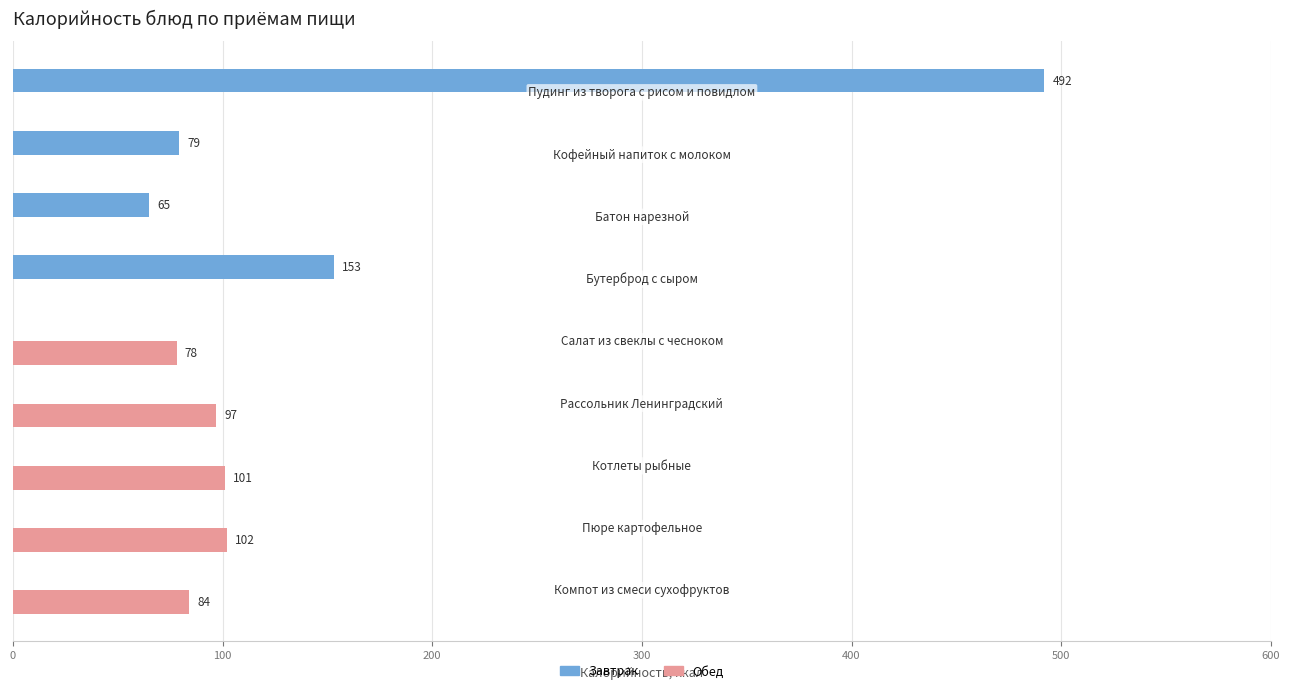

What is the sum of all Завтрак values?

789